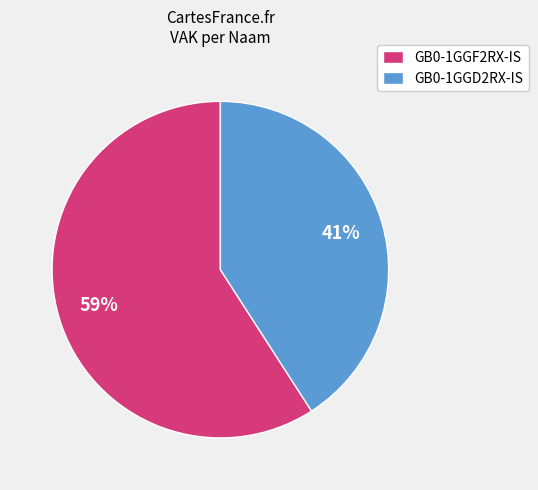

What is the majority slice?

GB0-1GGF2RX-IS